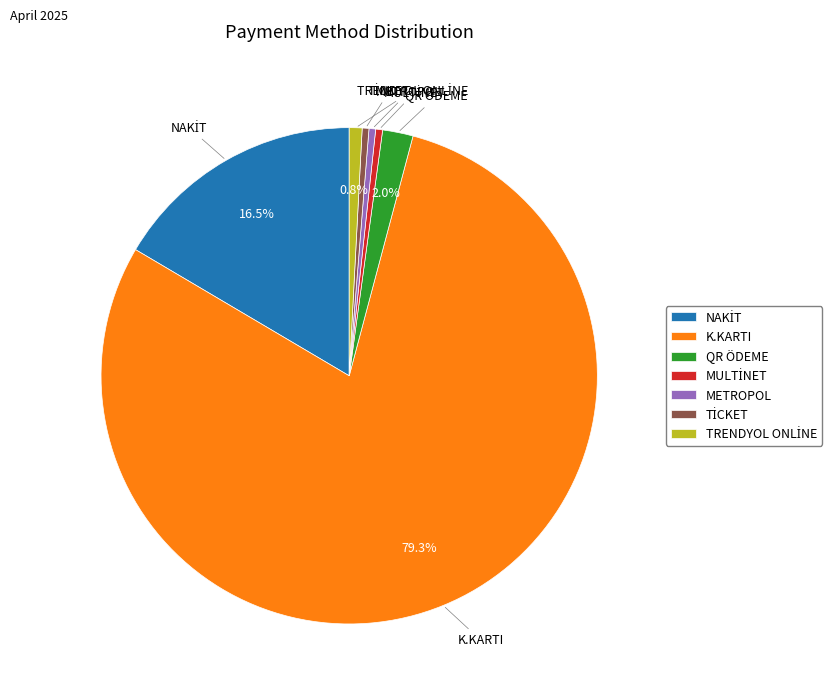

Which slice represents more than half of the pie?

K.KARTI